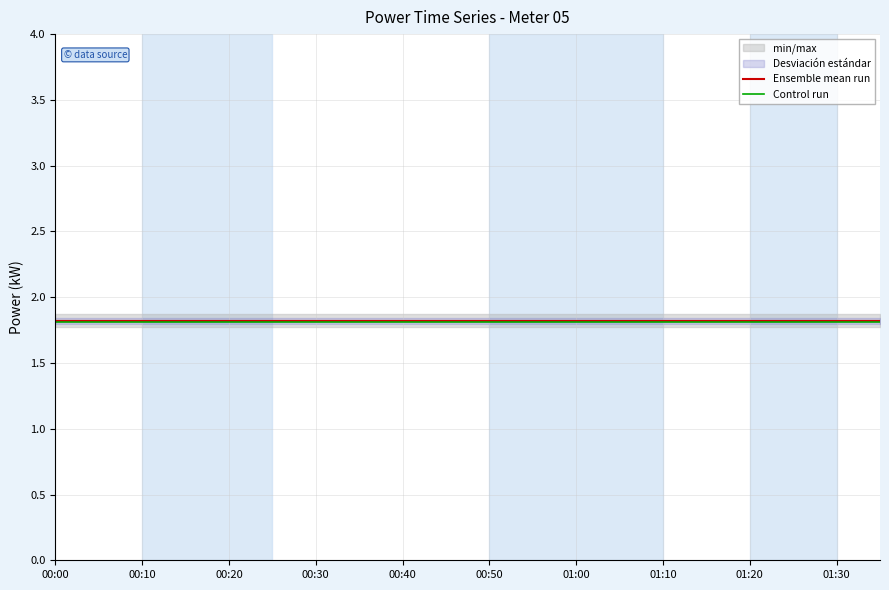

True or false: Ensemble mean run and Control run cross at least once.

False